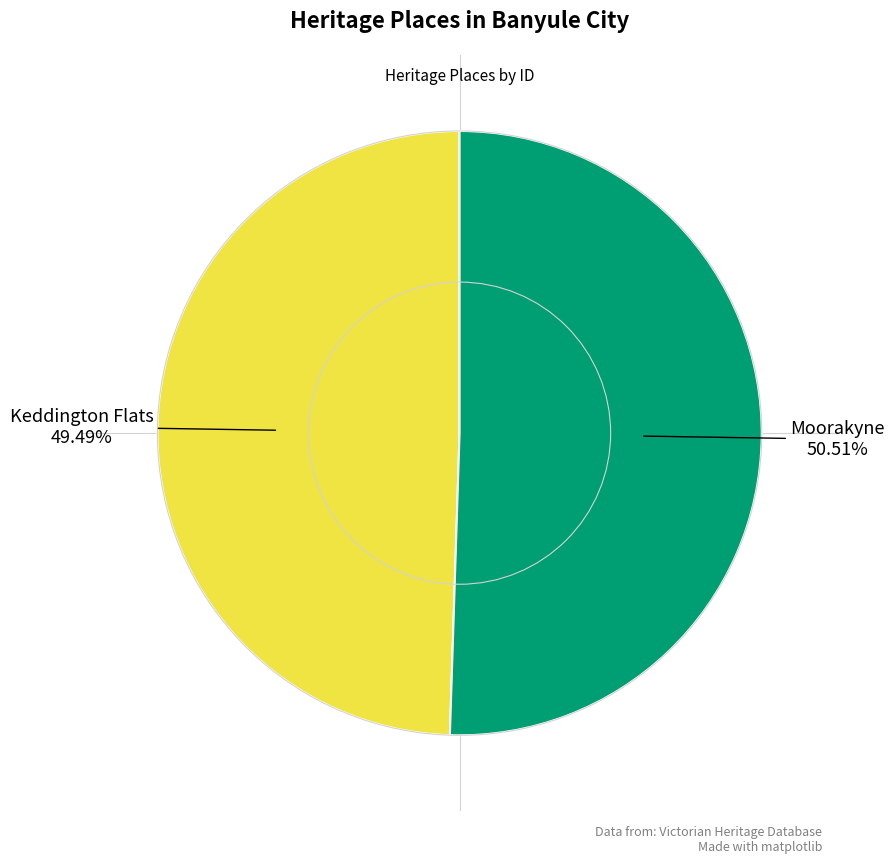

True or false: Moorakyne accounts for 43% of the total.

False